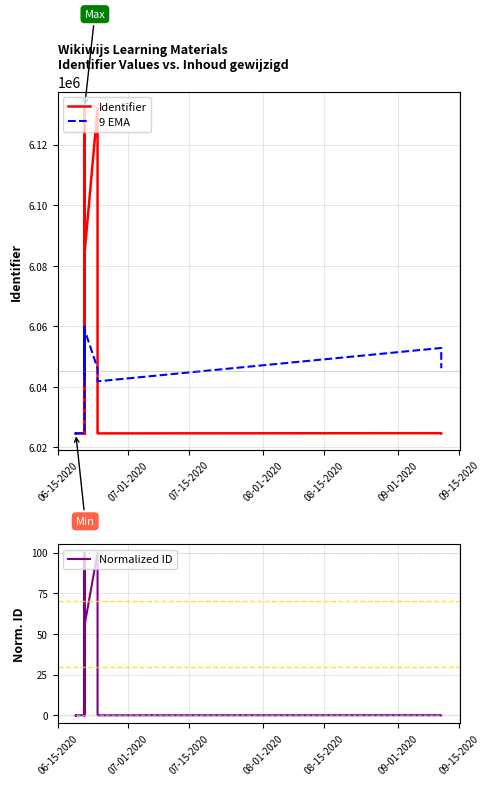

Which series ends up on top after the final intersection of 9 EMA and Identifier?

9 EMA